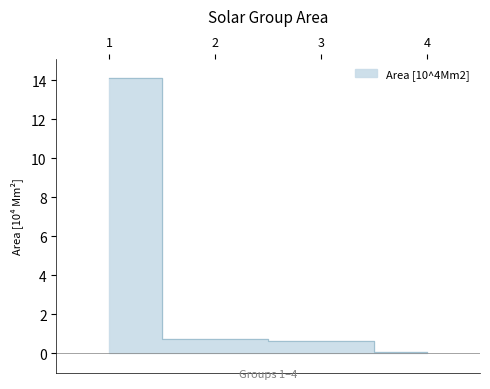

Reading right to left, extract all data points from this chart.

0.1	0.6	0.8	14.1